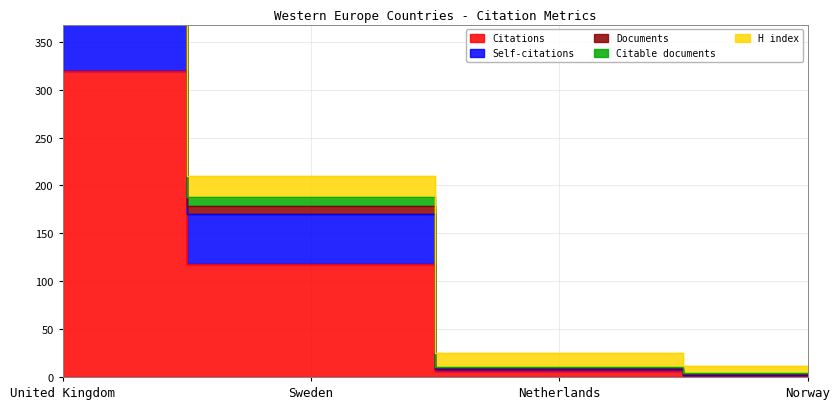

At which category is the sum across all series the highest?

United Kingdom